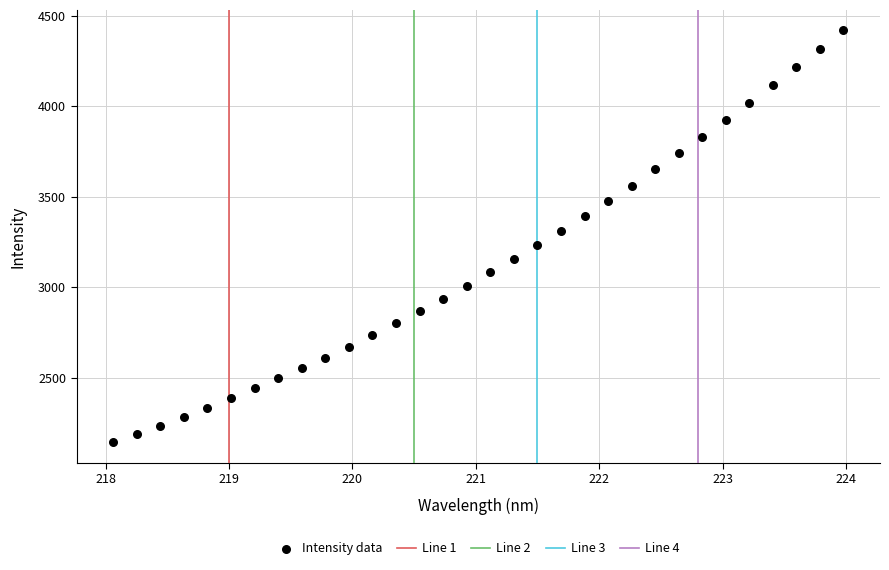

What is the range of Y values (max minus min)?

2274.5